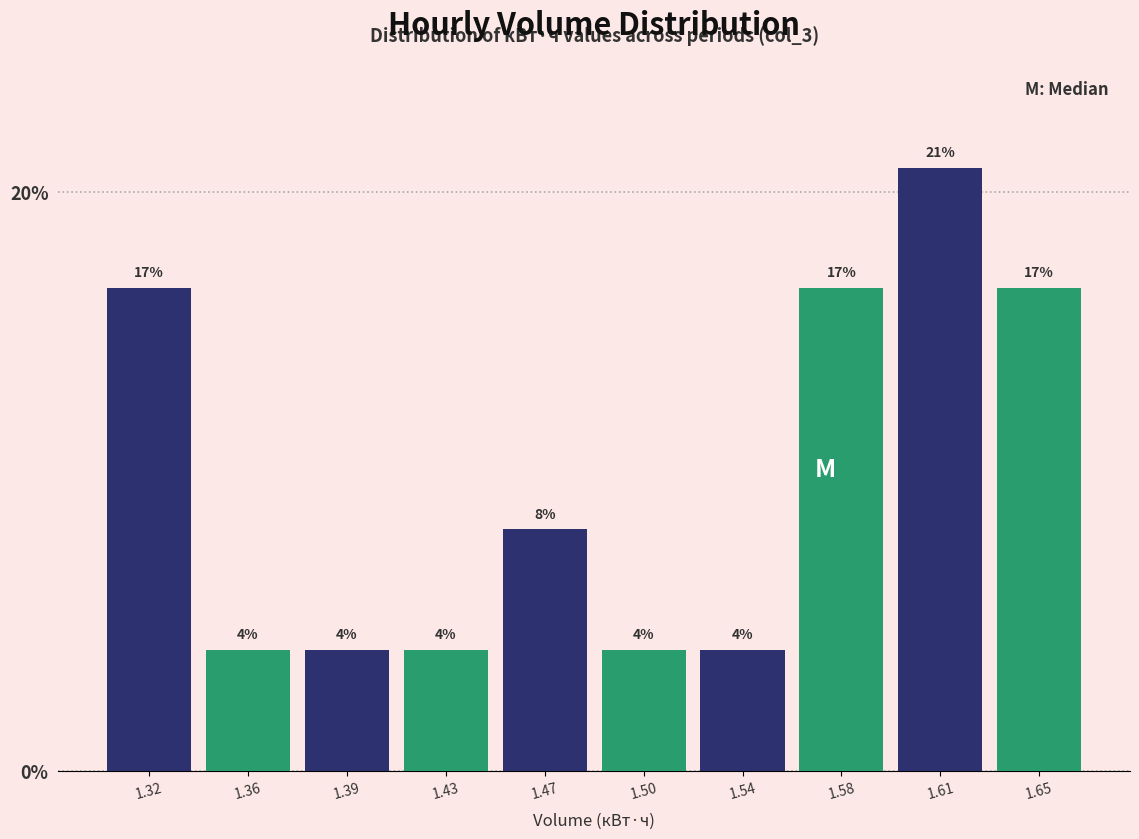

Are the bars horizontal?

No